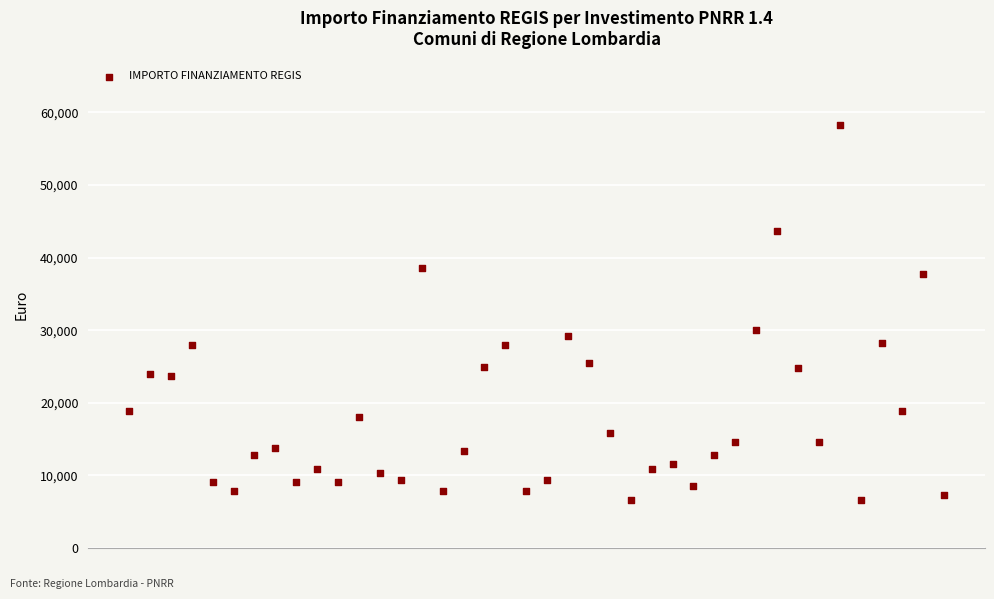

What is the range of Y values (max minus min)?

51595